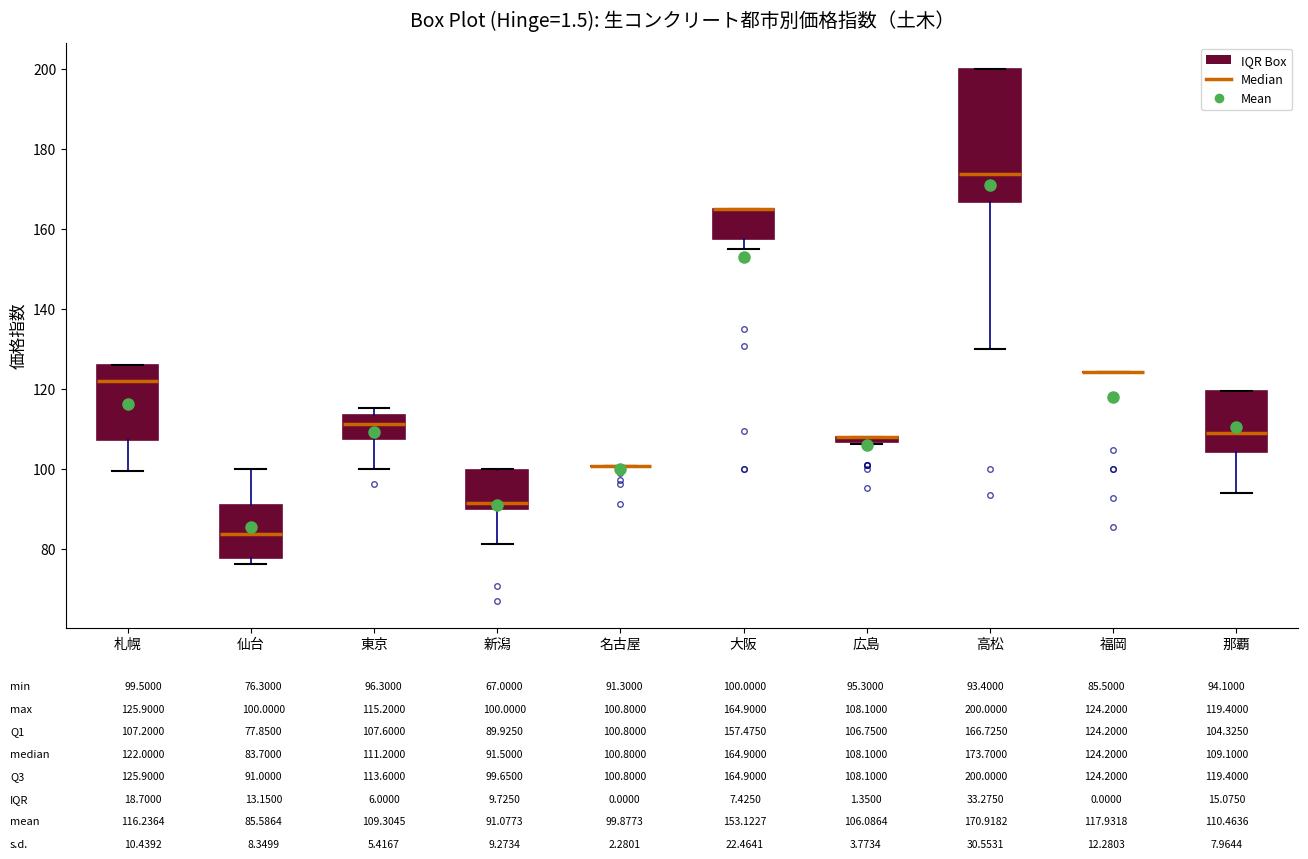

Where is the upper edge of the box for 那覇 on the y-axis? The values are not printed on the chart, so give them approximately, as read against the axis.

120